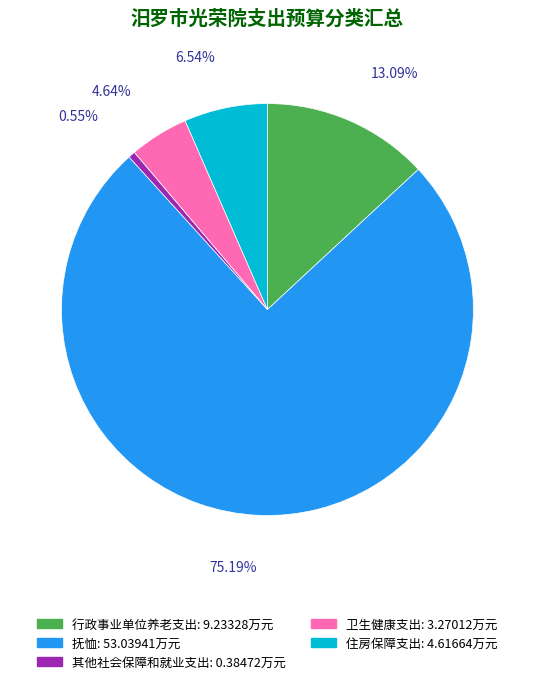

How many segments does this pie chart have?

5